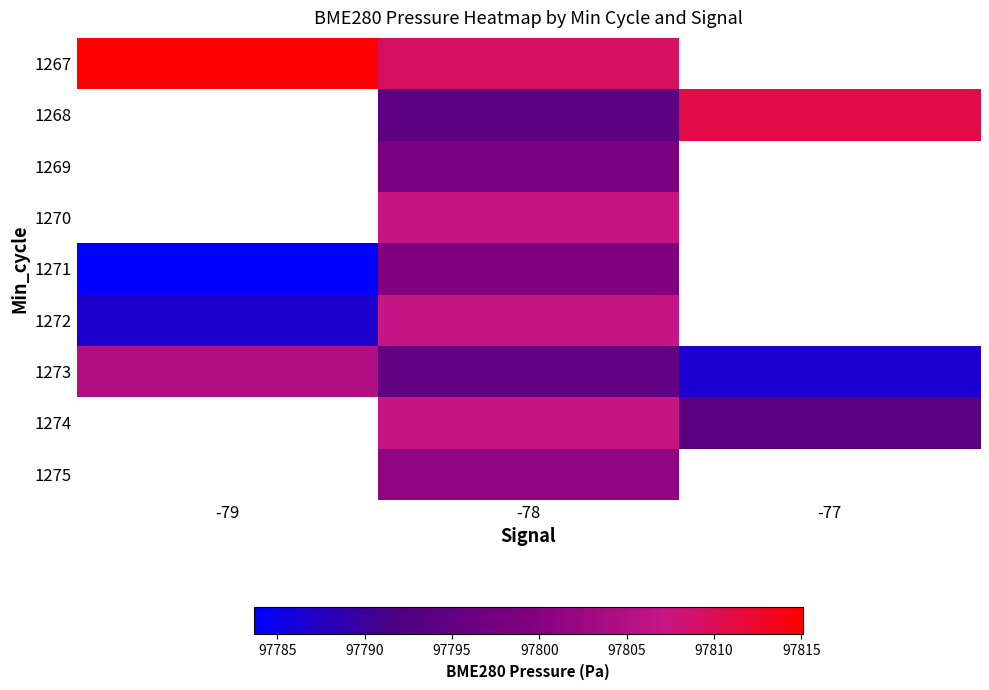

How many values in the 1271 series are below 97799?

1